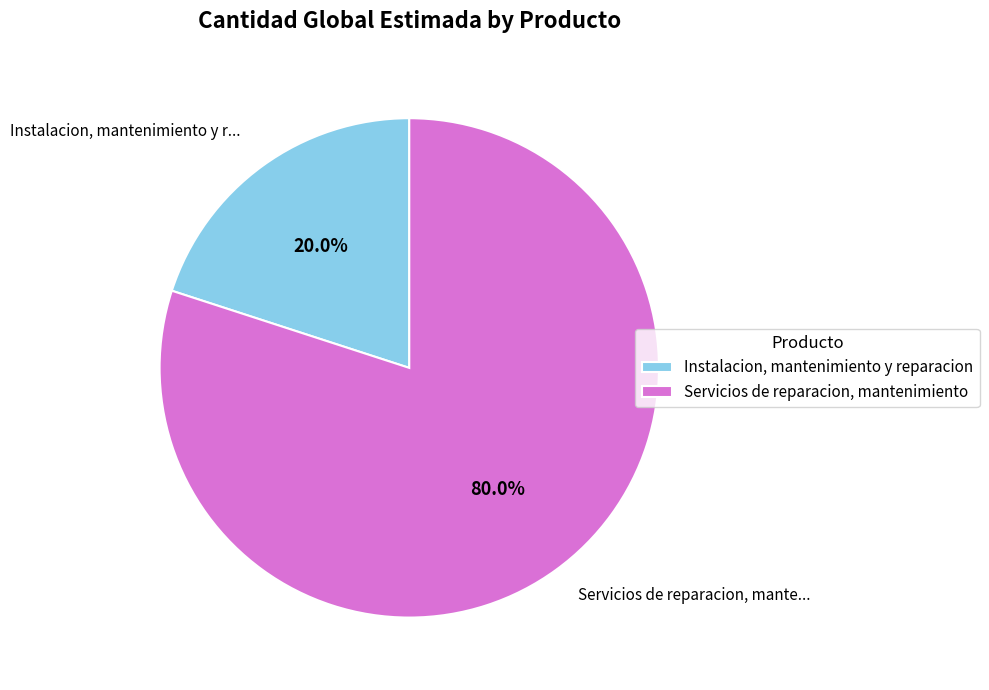

How much of the chart is everything except Servicios de reparacion, mantenimiento?

20.0%